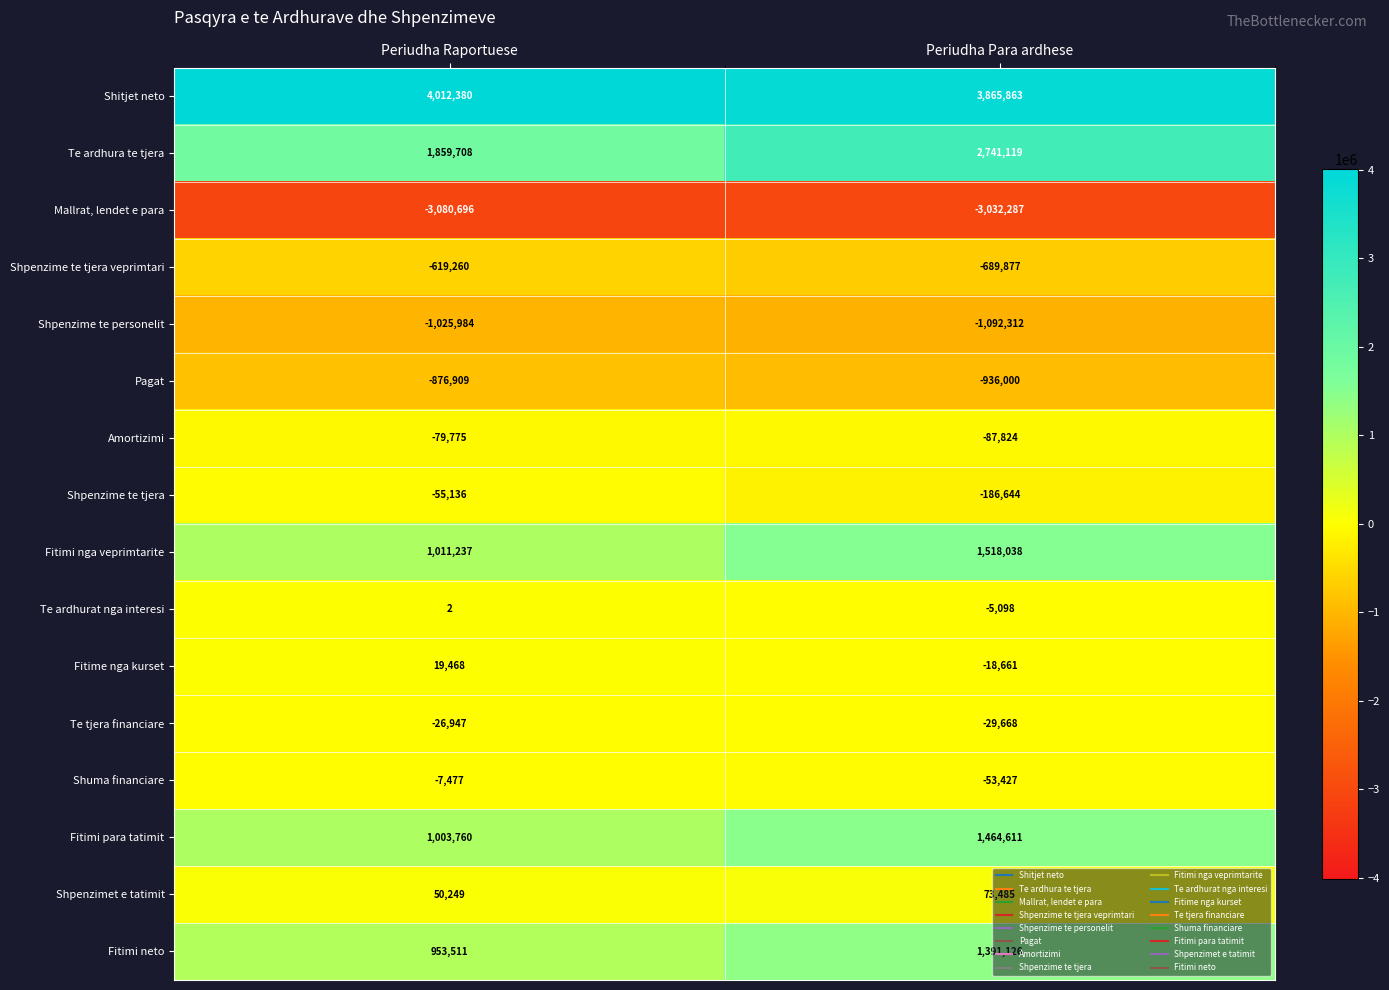

Rank the series at Periudha Para ardhese from highest to lowest value.

Shitjet neto, Te ardhura te tjera, Fitimi nga veprimtarite, Fitimi para tatimit, Fitimi neto, Shpenzimet e tatimit, Te ardhurat nga interesi, Fitime nga kurset, Te tjera financiare, Shuma financiare, Amortizimi, Shpenzime te tjera, Shpenzime te tjera veprimtari, Pagat, Shpenzime te personelit, Mallrat, lendet e para